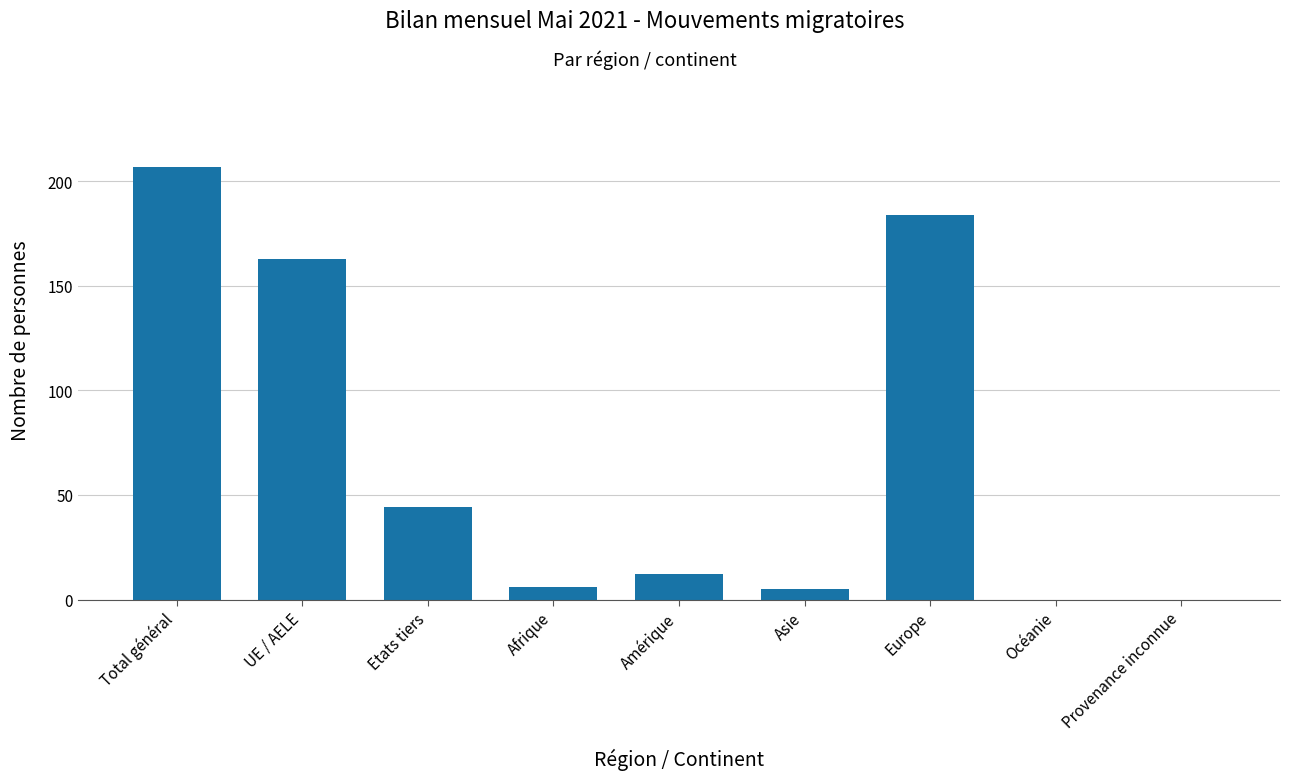

What is the greatest value displayed?

207